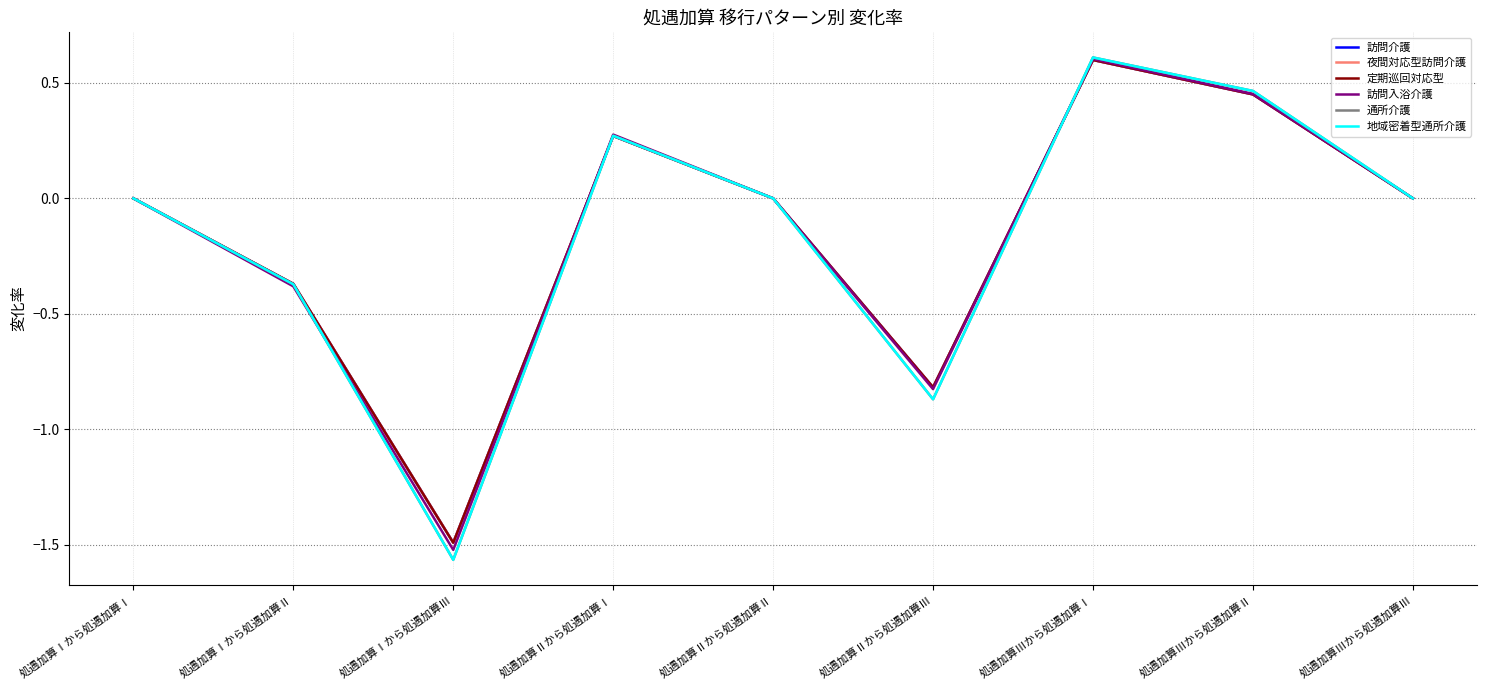

At which category is the sum across all series the highest?

処遇加算Ⅲから処遇加算Ⅰ